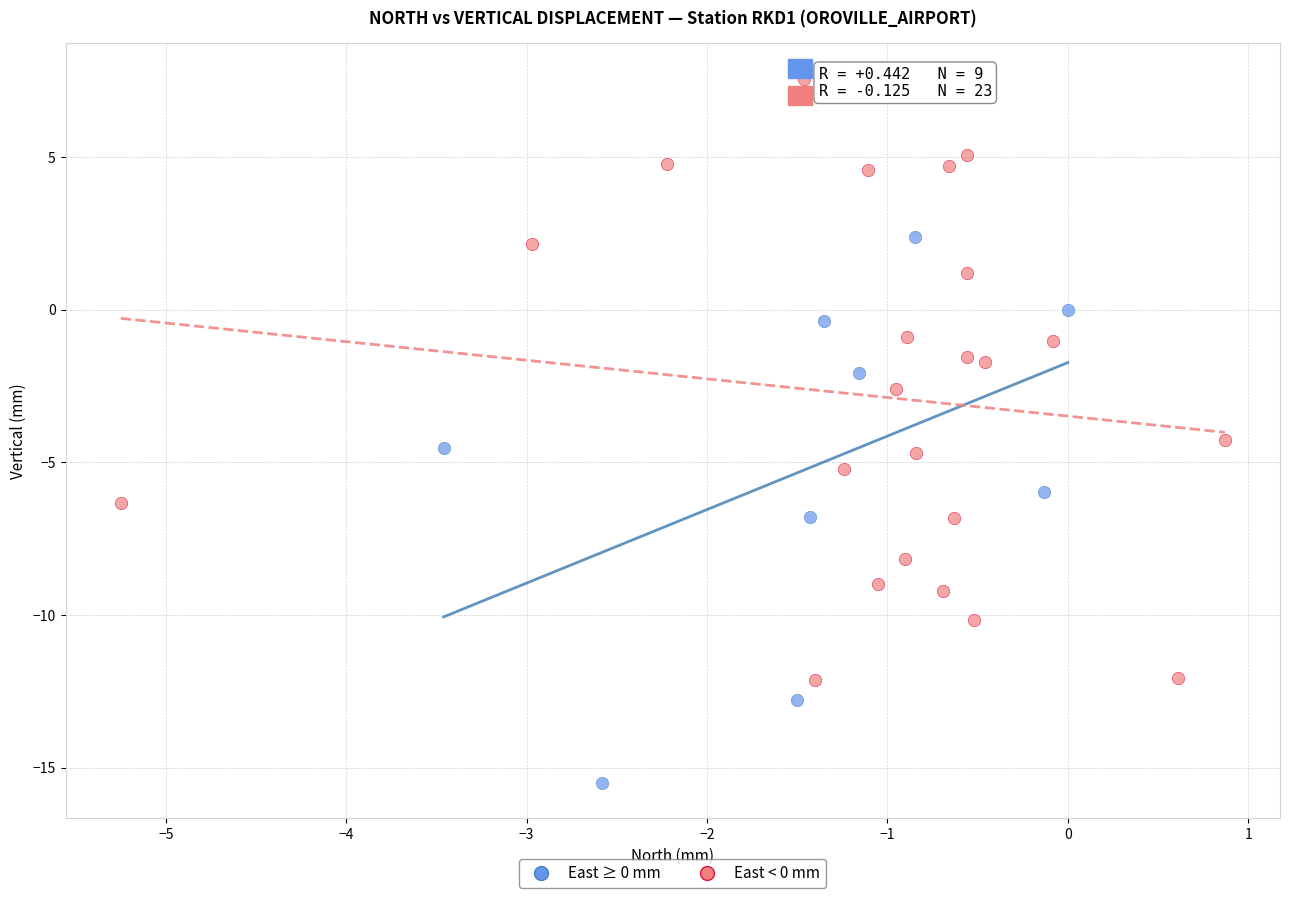

Which series has the largest Y range (max minus min)?

East < 0 mm